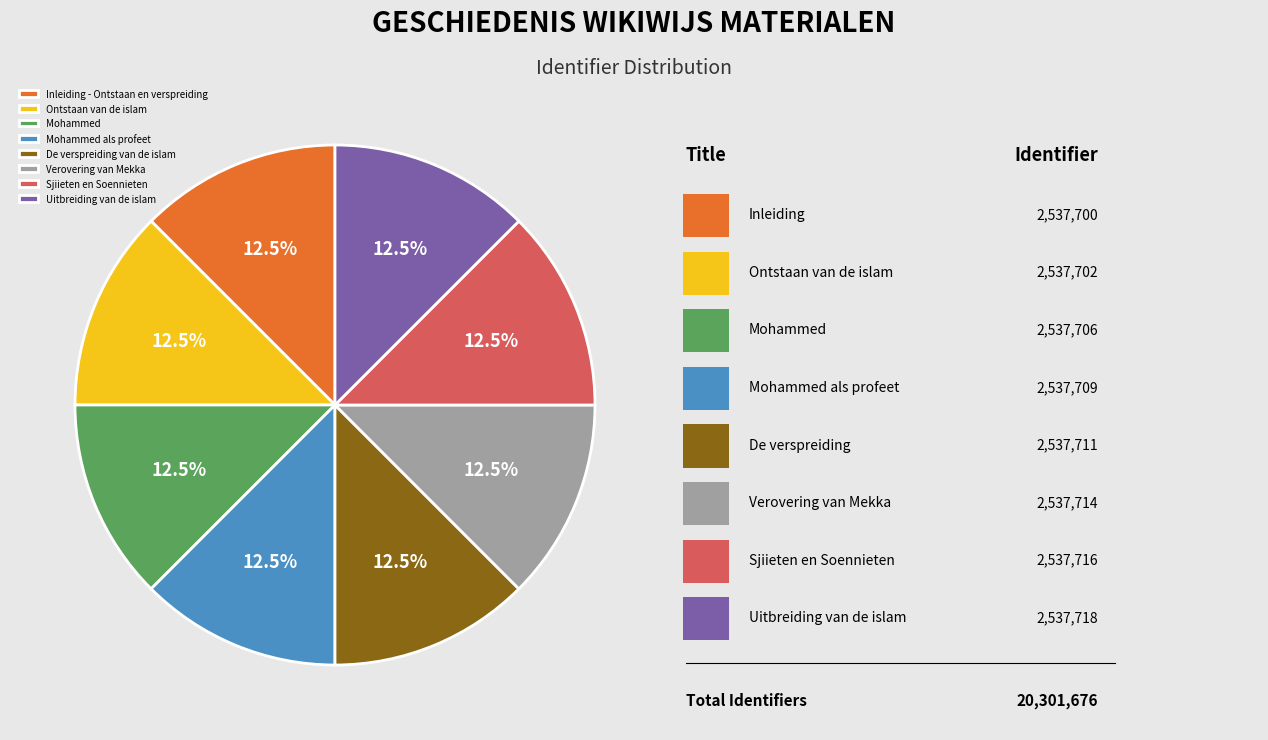

What percentage is NOT represented by De verspreiding van de islam?

87.5%